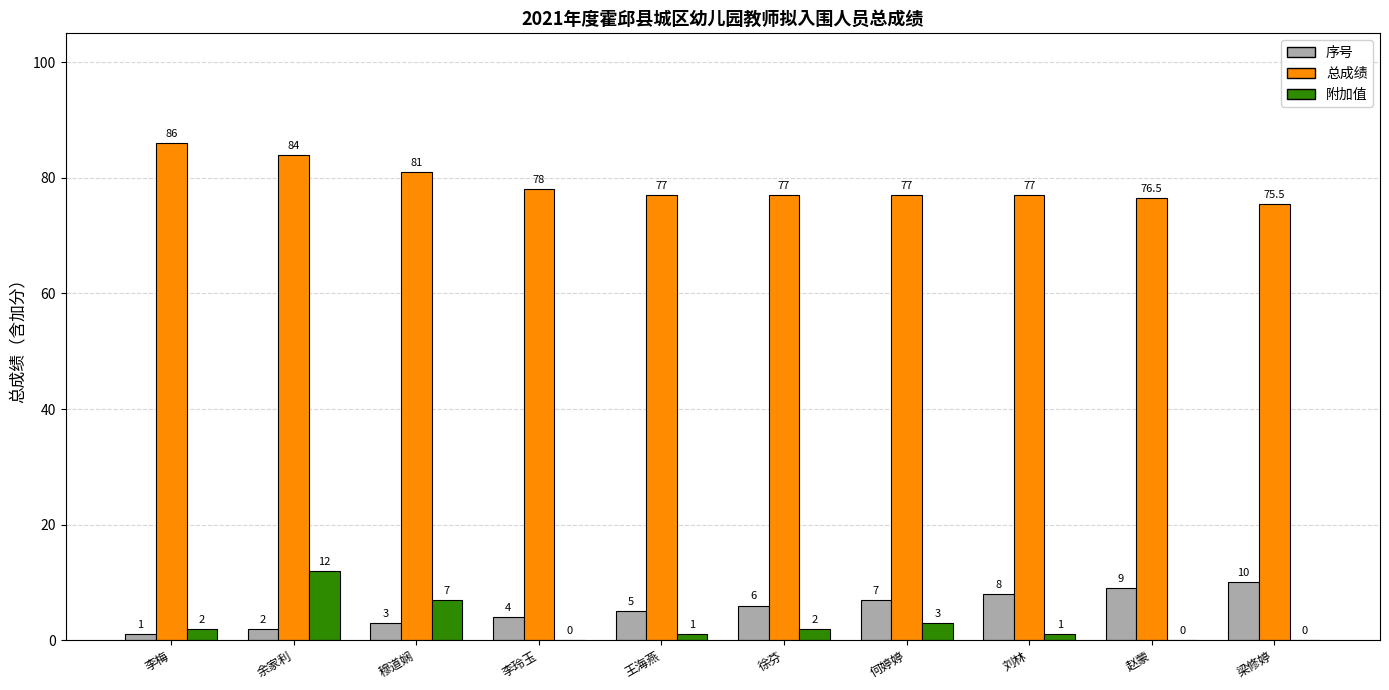

How many groups of bars are there?

10